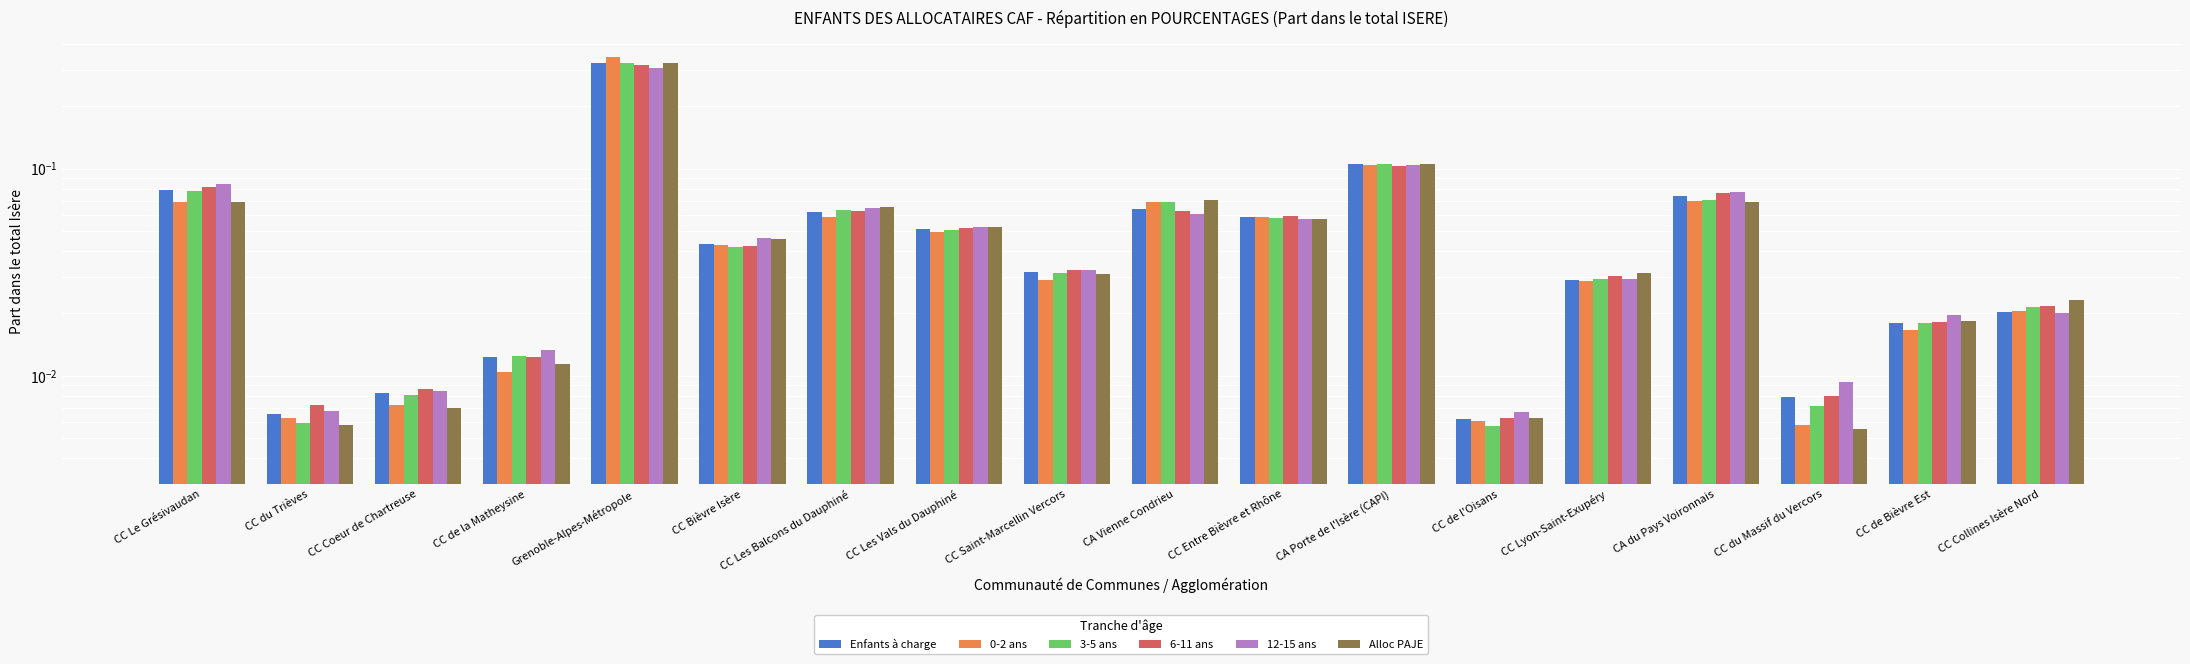

What are all the series names shown in the legend?

Enfants à charge, 0-2 ans, 3-5 ans, 6-11 ans, 12-15 ans, Alloc PAJE